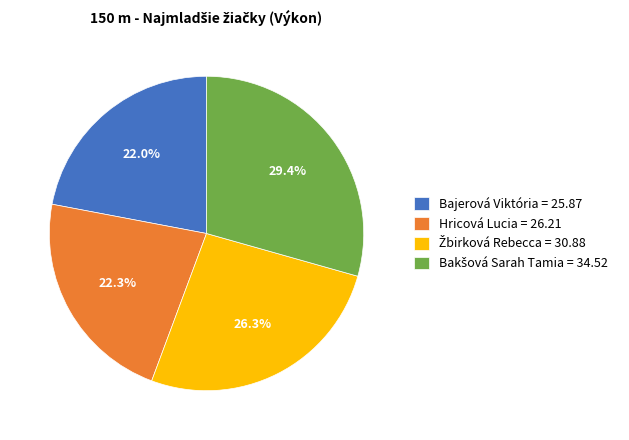

Combined, what portion of the pie is Bajerová Viktória = 25.87 and Hricová Lucia = 26.21?

44.3%